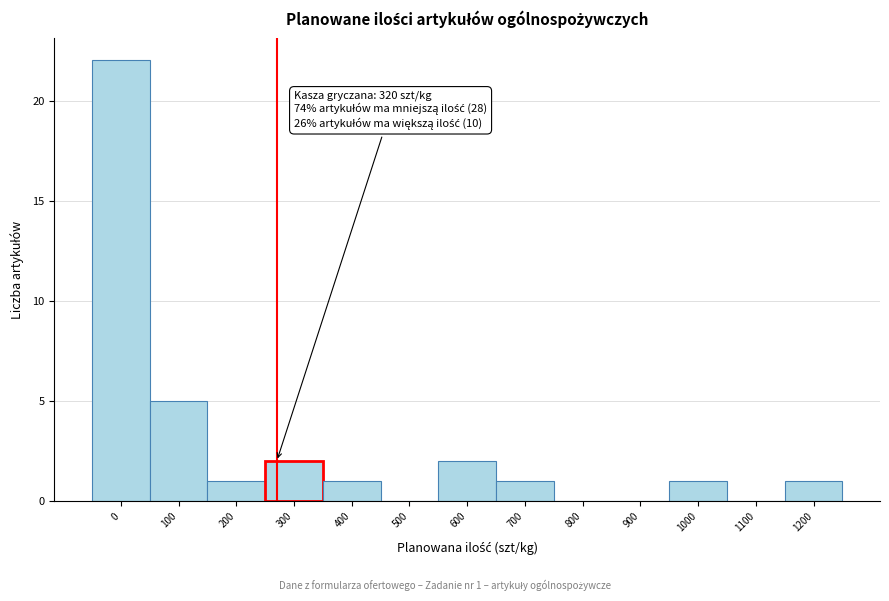

Reading left to right, extract all data points from this chart.

0=22	100=5	200=1	300=2	400=1	500=0	600=2	700=1	800=0	900=0	1000=1	1100=0	1200=1